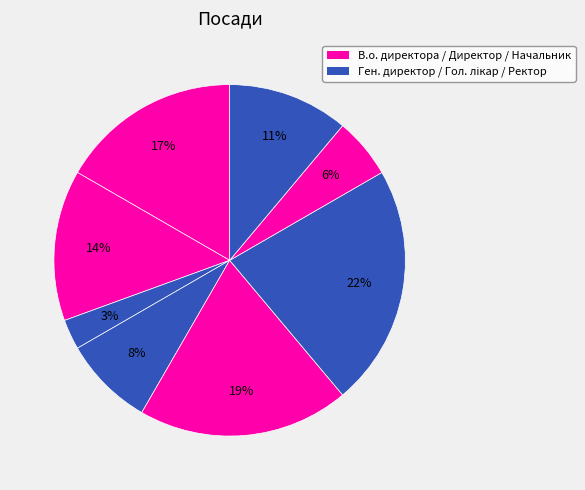

Count the number of slices in the pie.

8